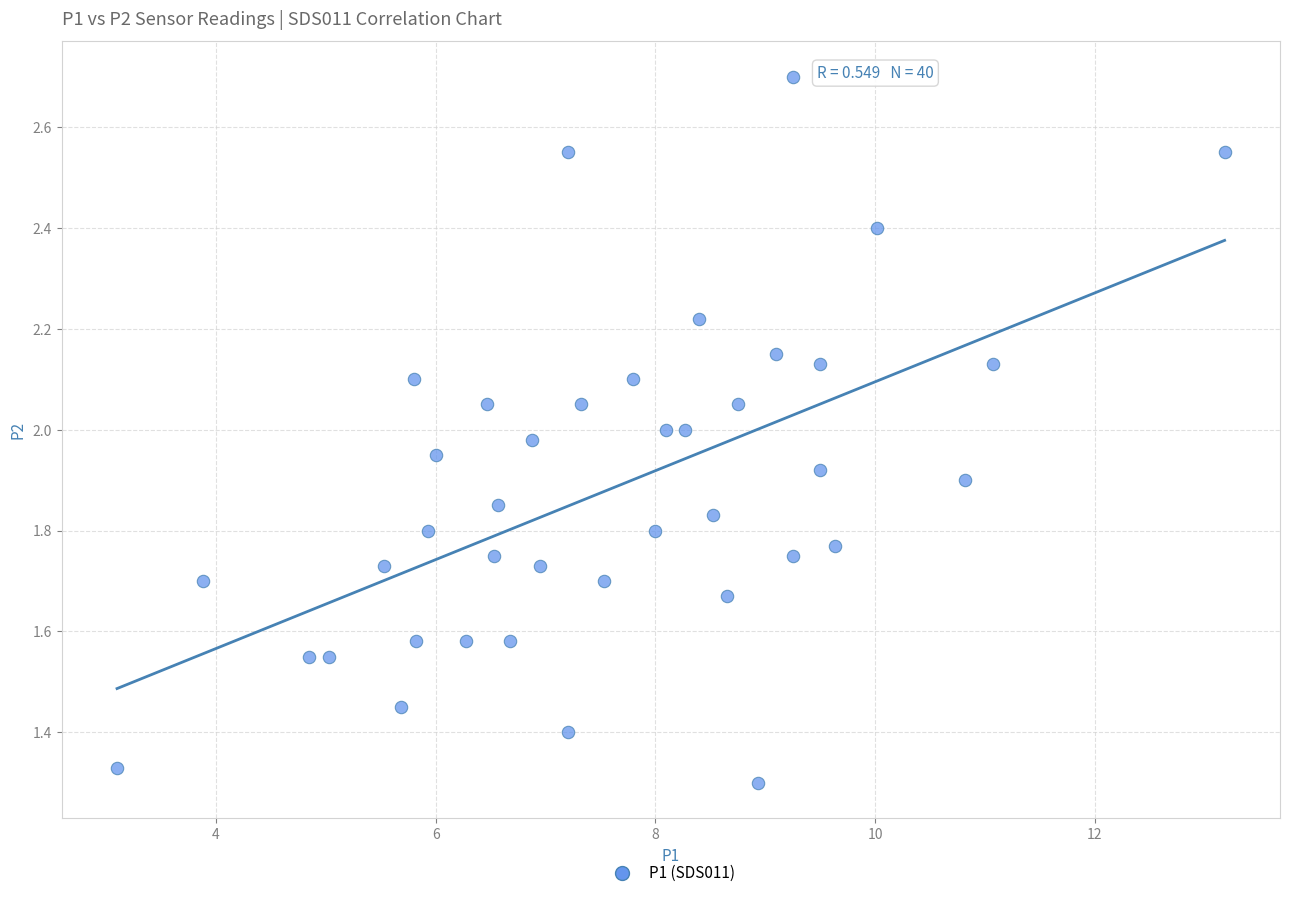

What is the range of X values (max minus min)?

10.1